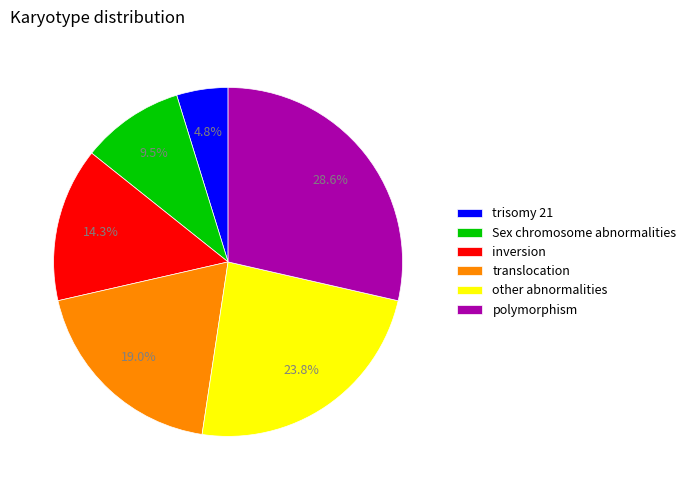

Is the sum of inversion and Sex chromosome abnormalities greater than half?

No